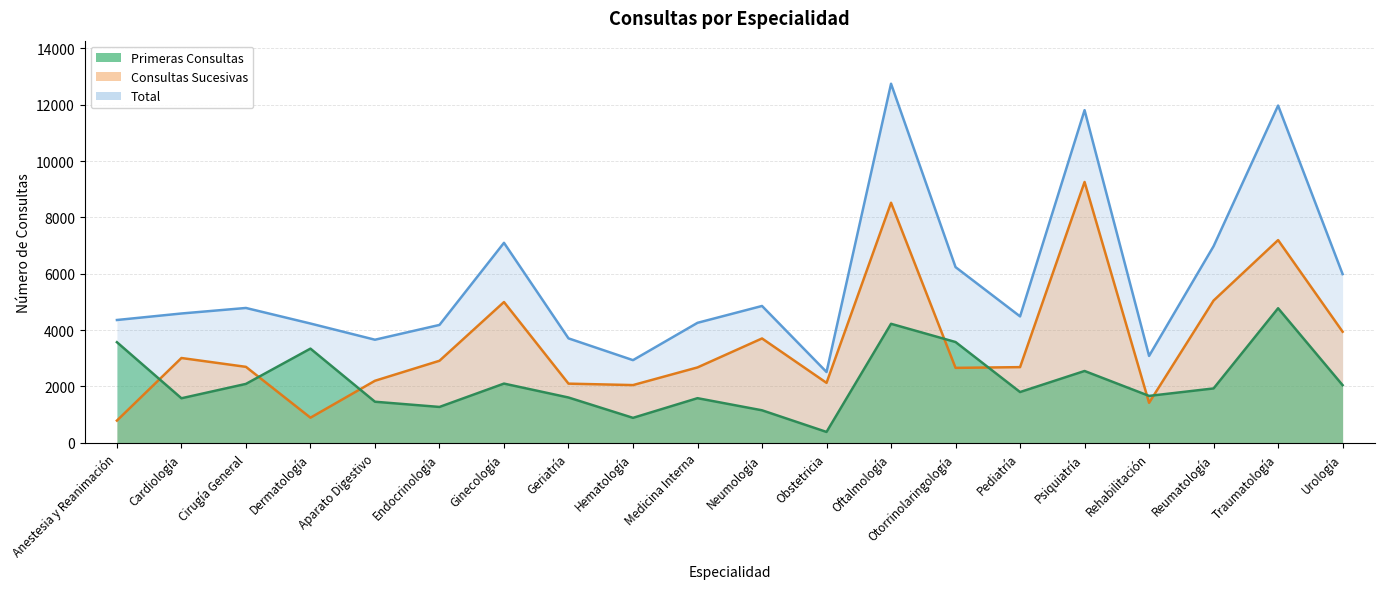

What is the label of the 5th point from the right?

Psiquiatría